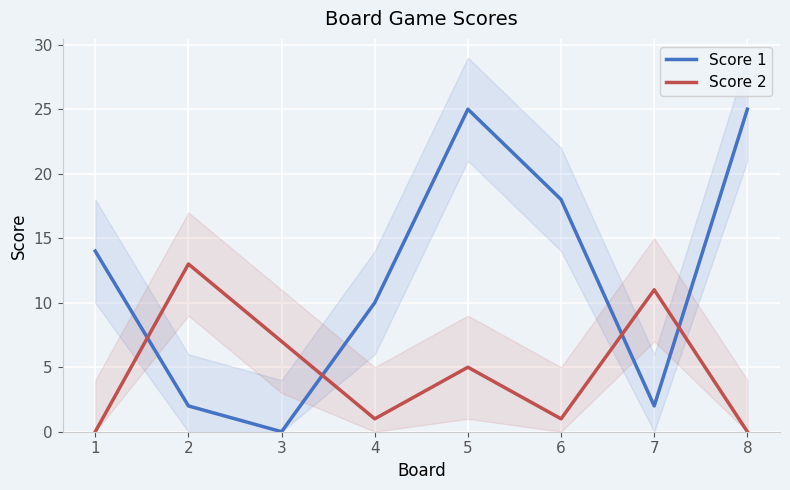

How many interior local valleys does the Score 2 series have?

2